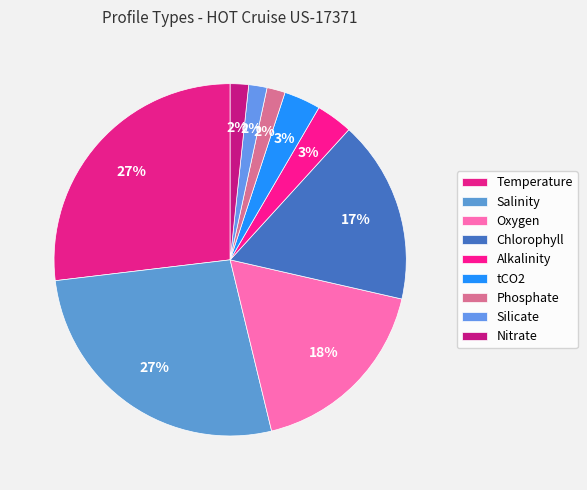

What is the smallest slice in the pie chart?

Phosphate